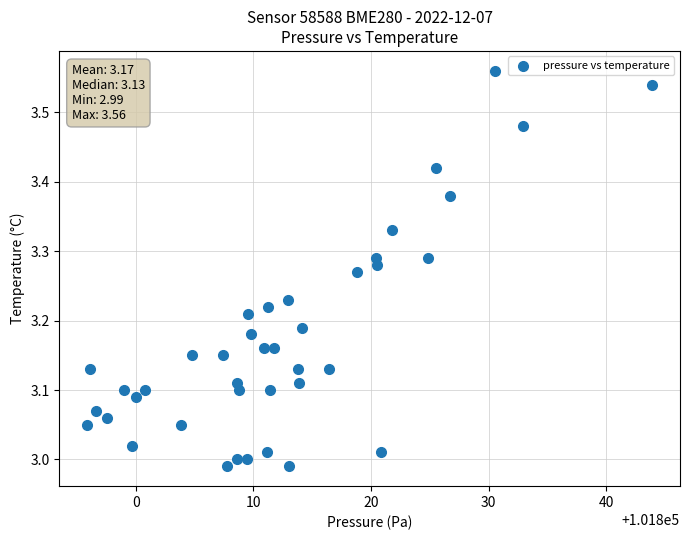

What is the range of X values (max minus min)?

48.0